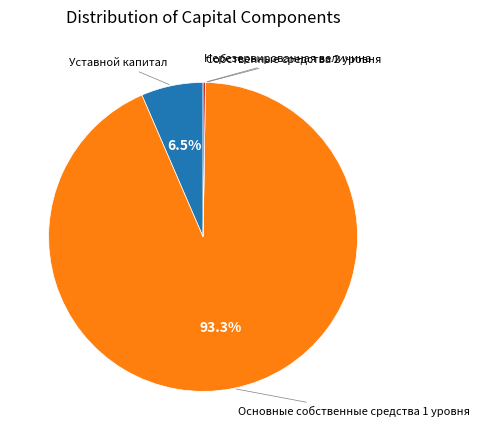

Does any single category account for the majority?

Yes